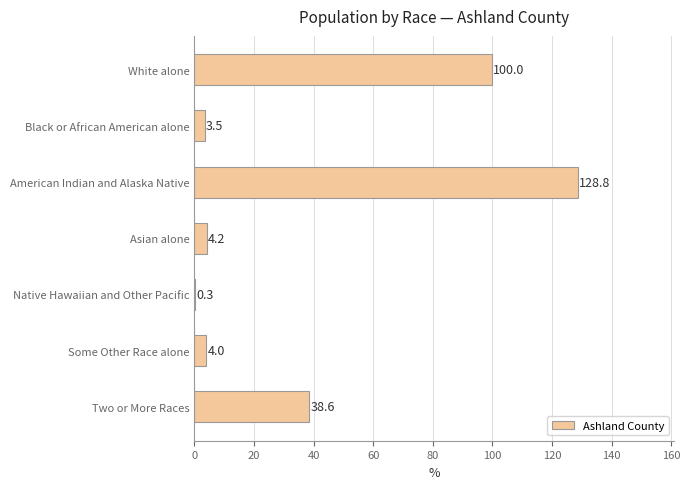

Which category has the highest value across all series?

American Indian and Alaska Native